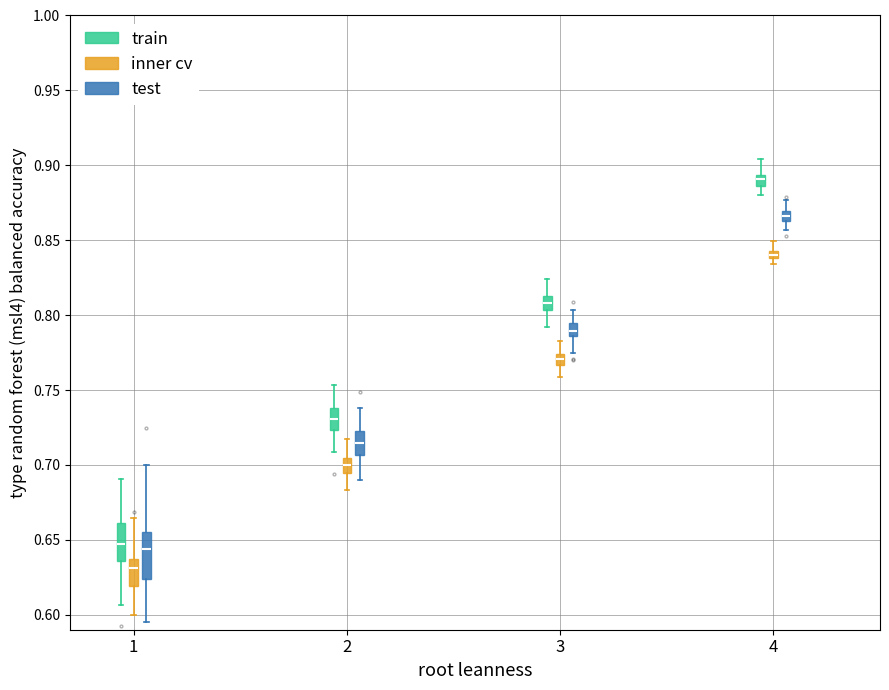

Where does the median line of the box for 1 (test) sit on the y-axis? The values are not printed on the chart, so give them approximately, as read against the axis.

0.645